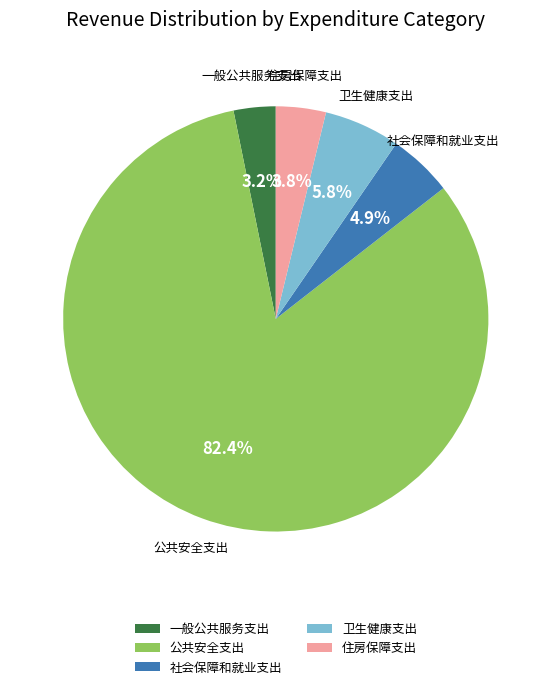

Combined, what portion of the pie is 住房保障支出 and 社会保障和就业支出?

8.7%